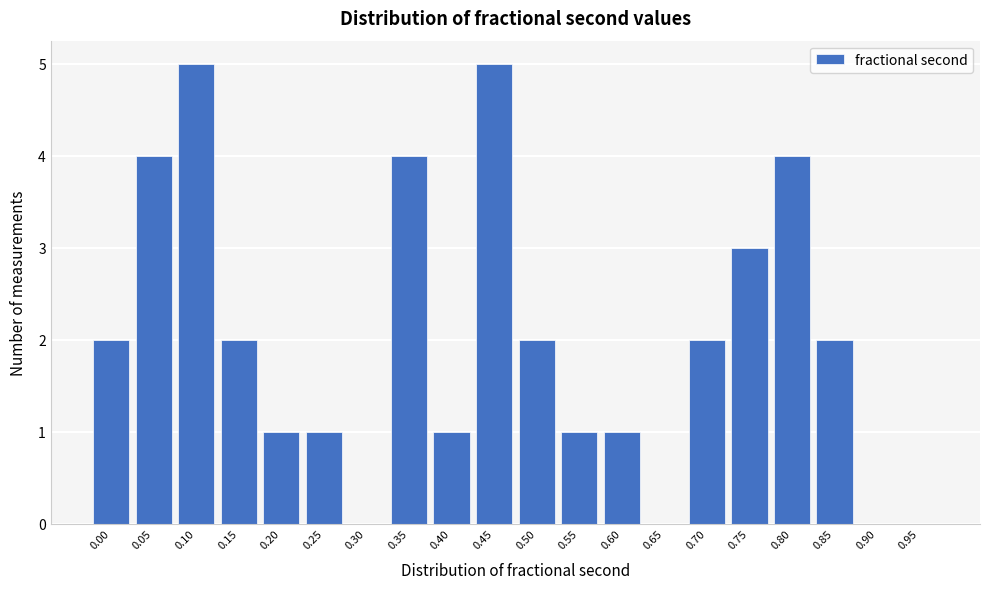

Reading left to right, extract all data points from this chart.

0.00=2	0.05=4	0.10=5	0.15=2	0.20=1	0.25=1	0.30=0	0.35=4	0.40=1	0.45=5	0.50=2	0.55=1	0.60=1	0.65=0	0.70=2	0.75=3	0.80=4	0.85=2	0.90=0	0.95=0